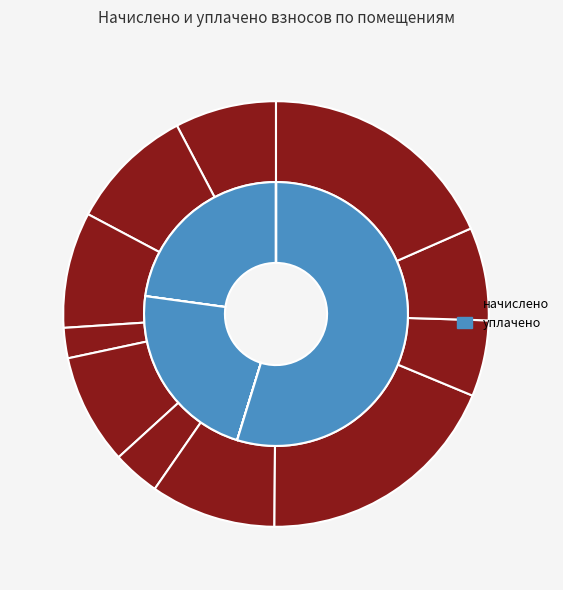

To the nearest percent, what is the difference between the 8 and 7 slice percentages?

13%